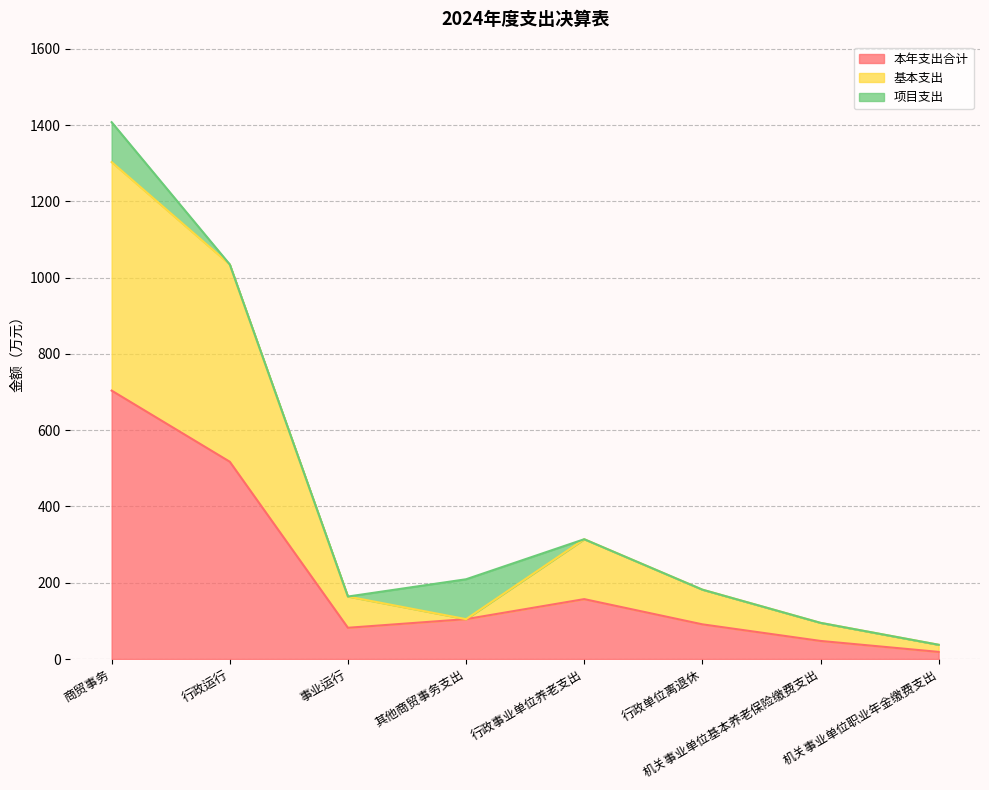

What is the difference between the second highest and second lowest values in the 基本支出 series?

939.8